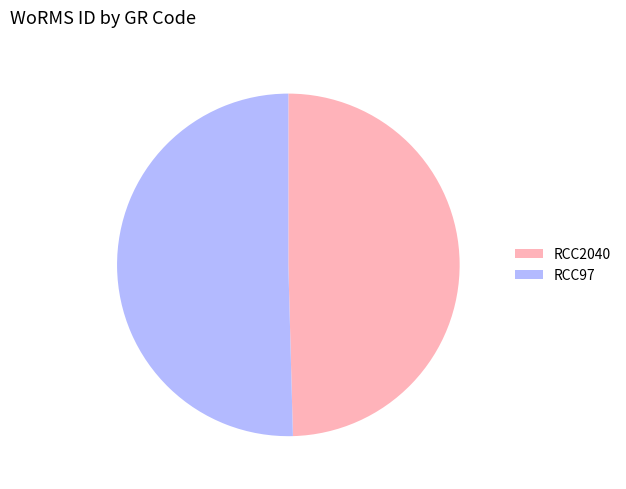

Rank the categories by value from highest to lowest.

RCC97, RCC2040